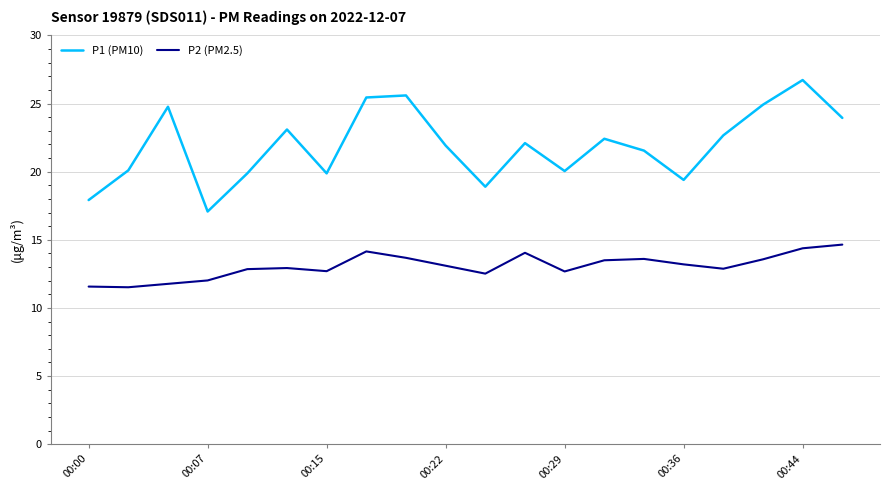

Which series has the largest total across all categories?

P1 (PM10)